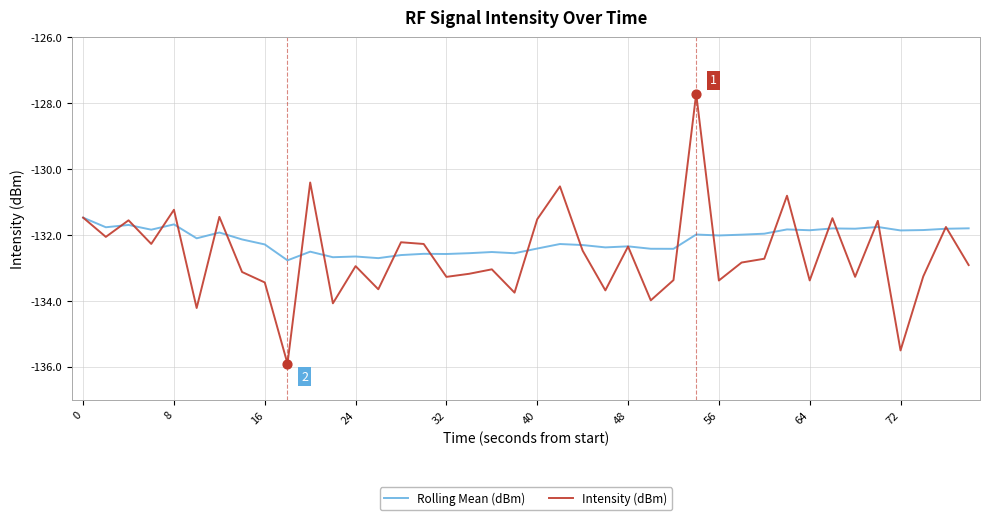

Which series has the largest total across all categories?

Rolling Mean (dBm)